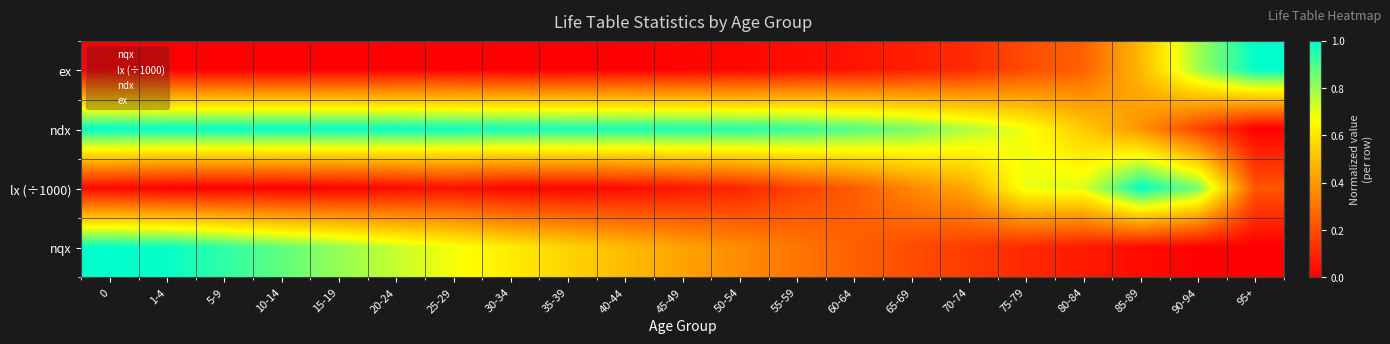

How many data points does each series have?

21